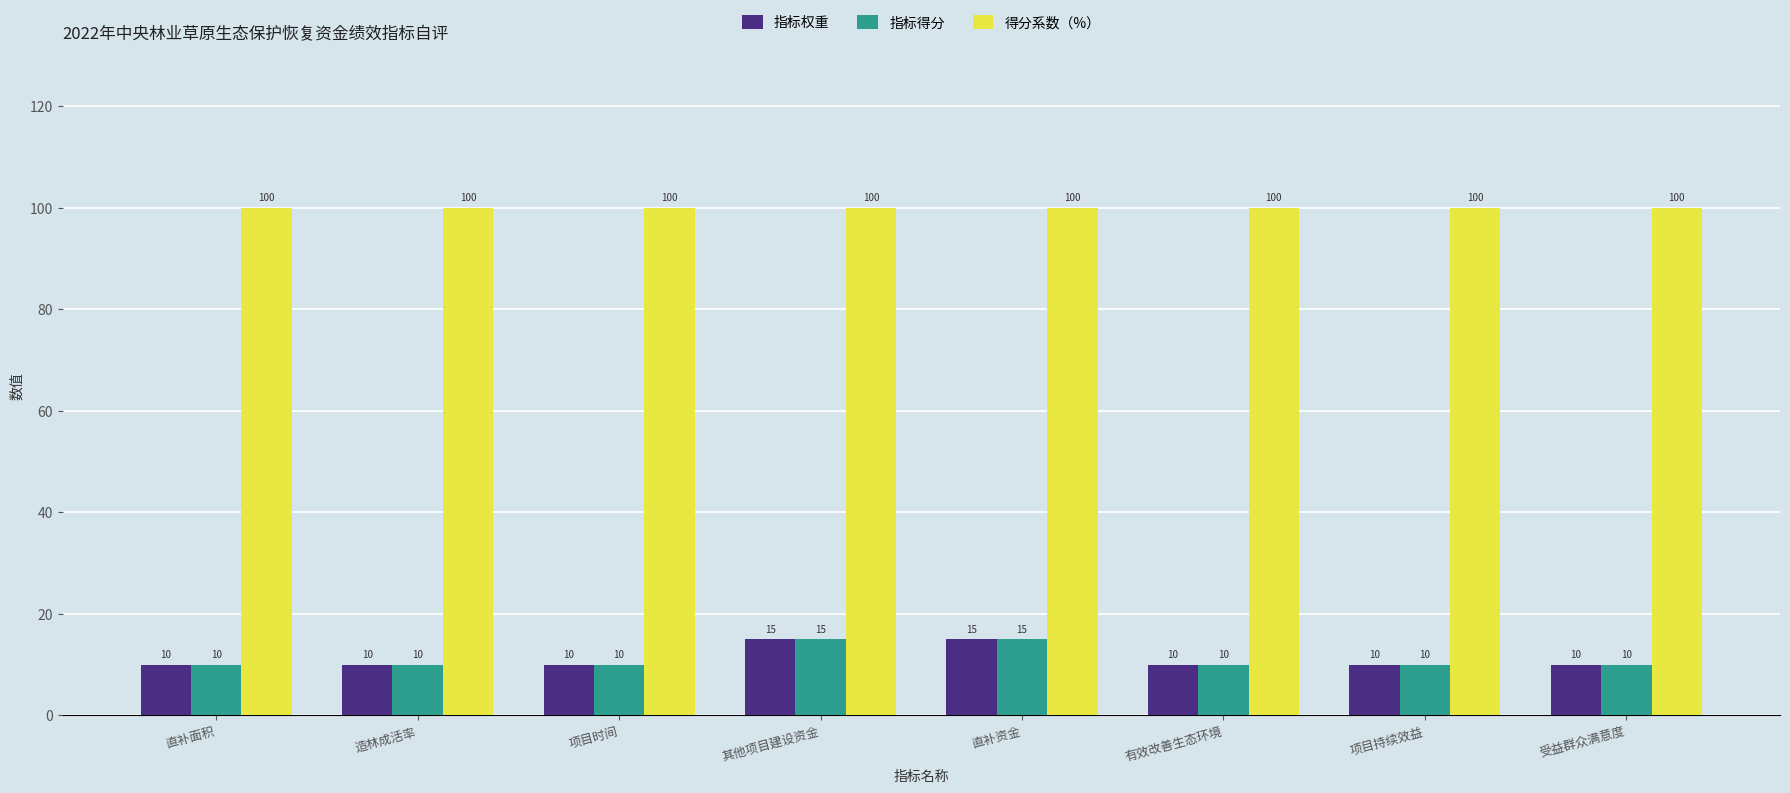

Reading left to right, what are all the values shown in this chart?

指标权重: 直补面积=10	造林成活率=10	项目时间=10	其他项目建设资金=15	直补资金=15	有效改善生态环境=10	项目持续效益=10	受益群众满意度=10
指标得分: 直补面积=10	造林成活率=10	项目时间=10	其他项目建设资金=15	直补资金=15	有效改善生态环境=10	项目持续效益=10	受益群众满意度=10
得分系数（%）: 直补面积=100	造林成活率=100	项目时间=100	其他项目建设资金=100	直补资金=100	有效改善生态环境=100	项目持续效益=100	受益群众满意度=100